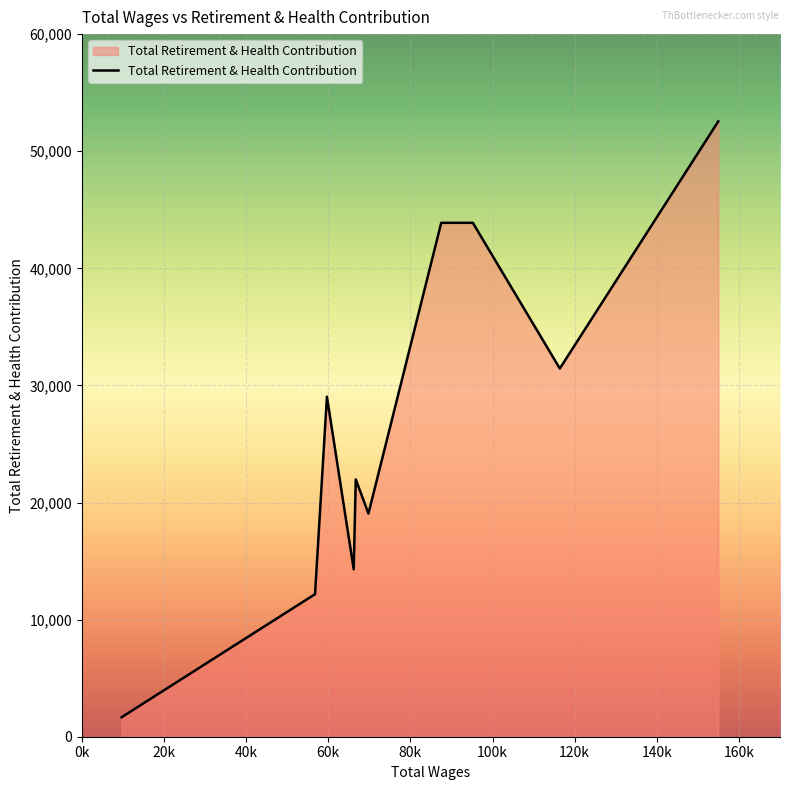

What is the greatest value displayed?

52553